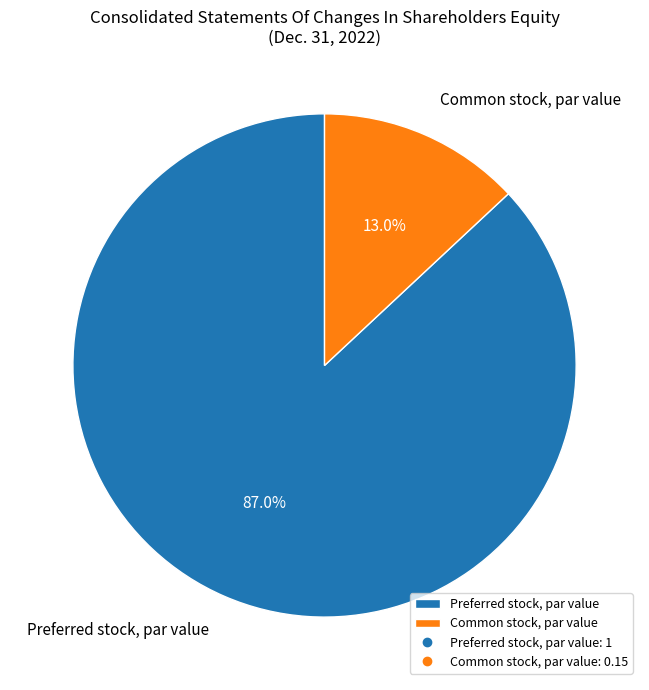

Which slice is the largest?

Preferred stock, par value